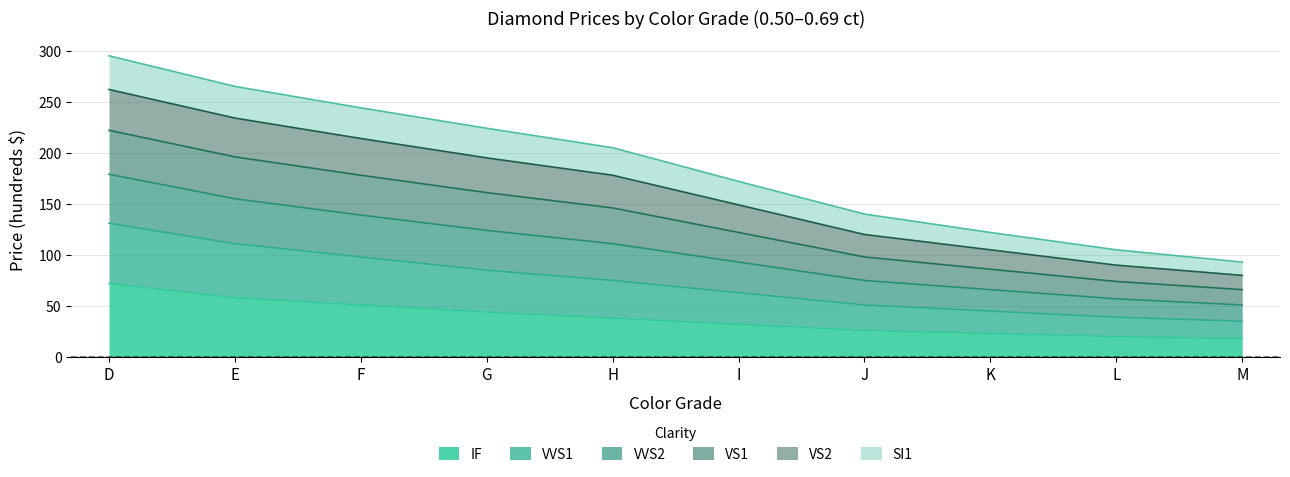

What is the total value across all series at H?

205